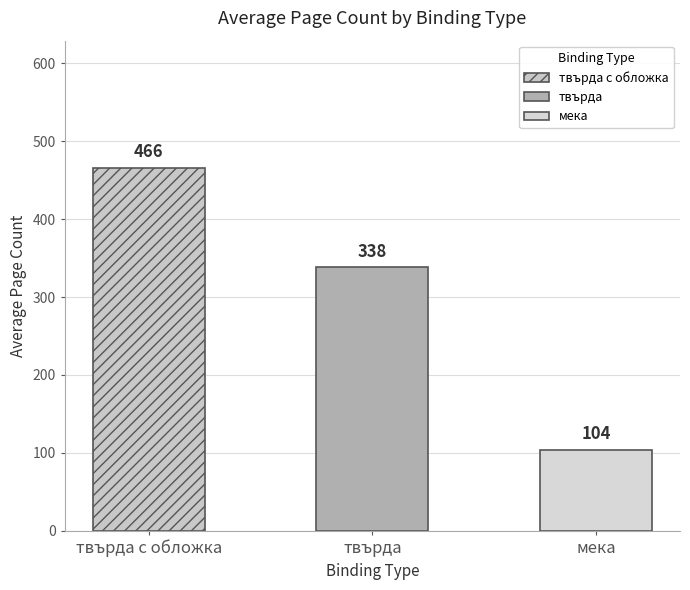

The chart shows a value of 912 at твърда. True or false?

False